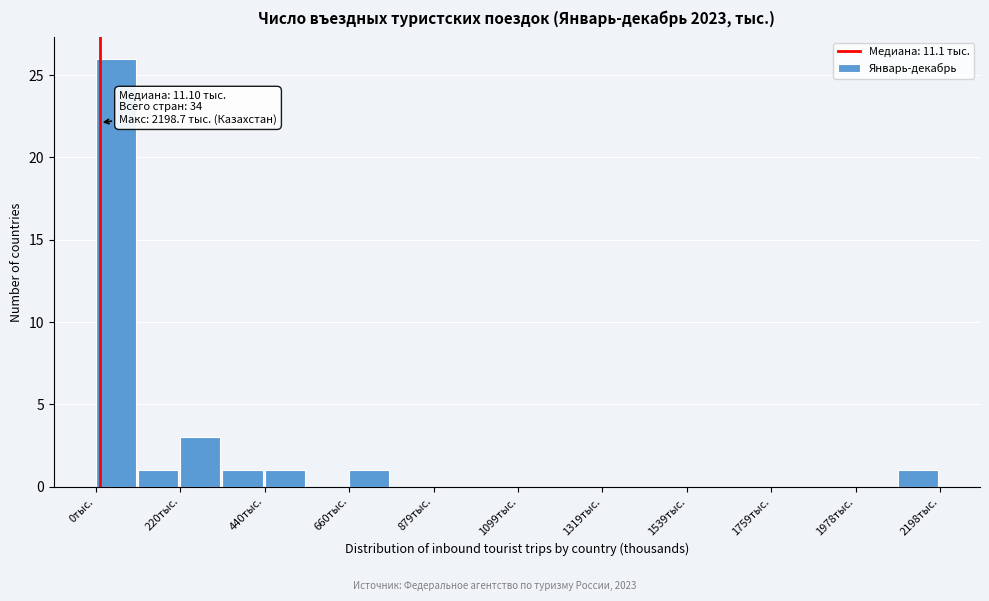

Read against the x-axis, roughly where is the centre of the tallest bar?

50